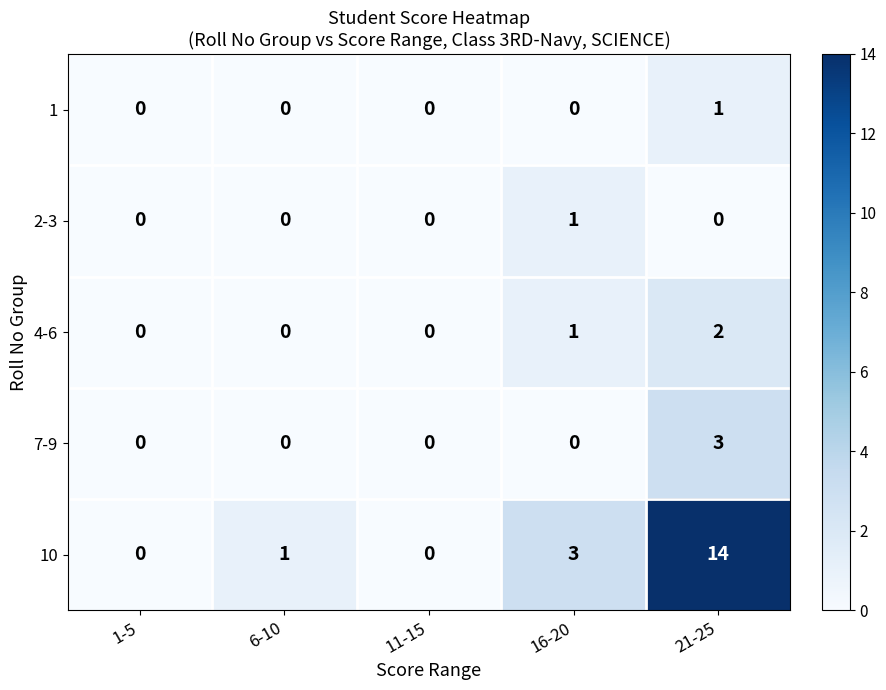

Which series changed the most between 6-10 and 21-25?

10